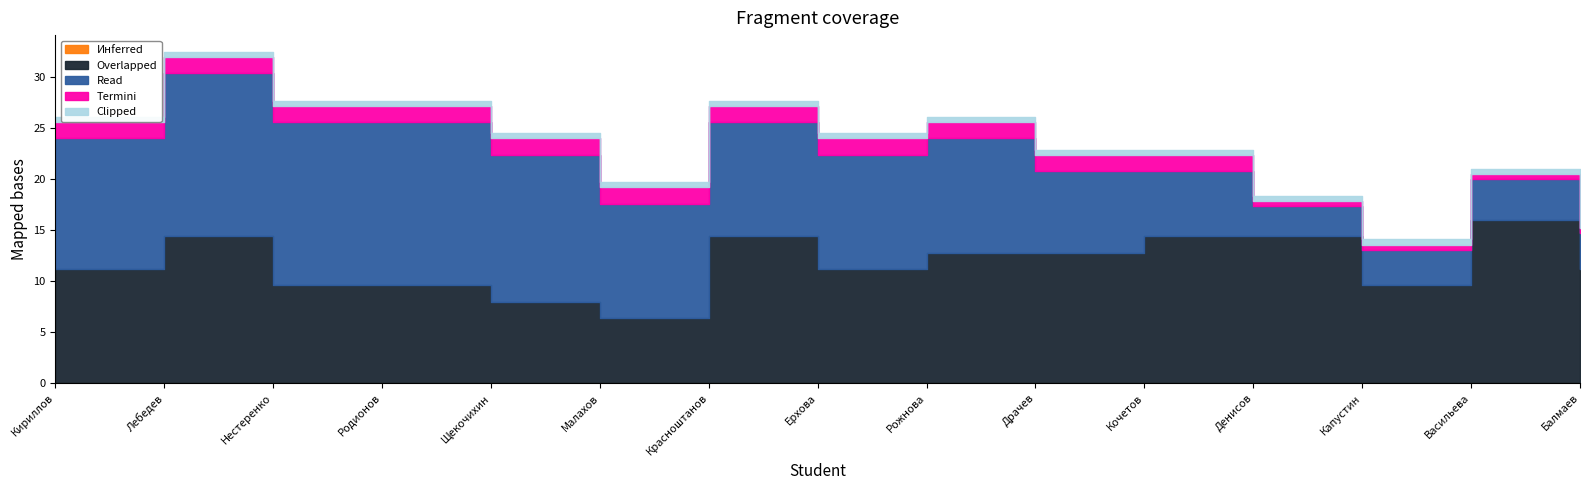

What is the average value of the Termini series?

1.3